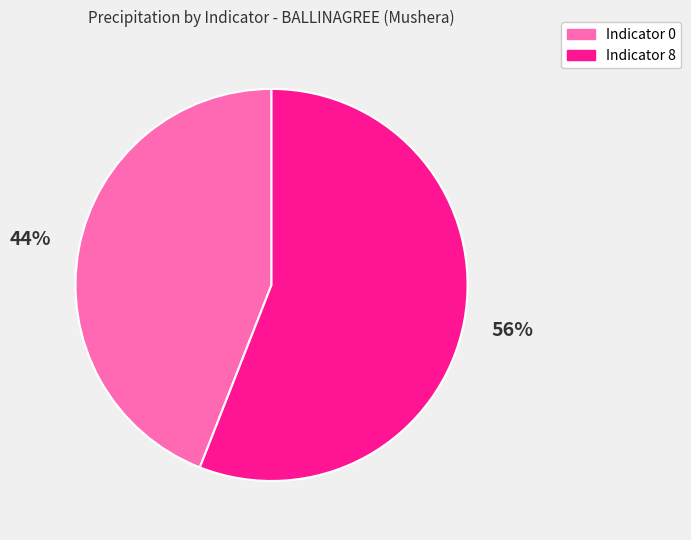

Is it true that Indicator 0 is 44% of the pie?

True